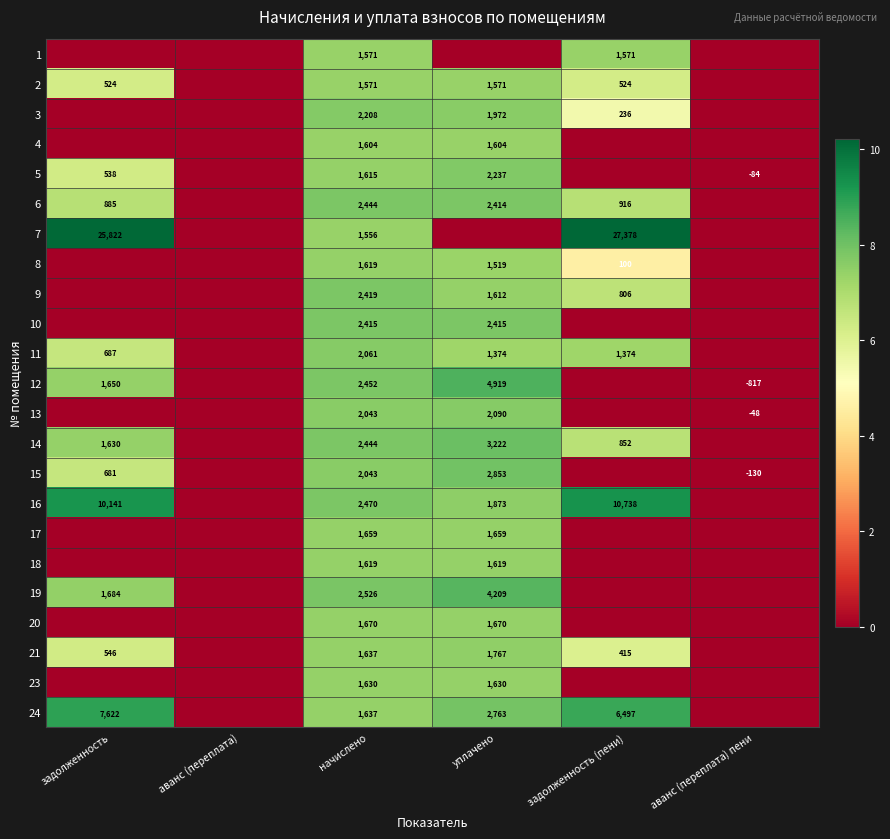

The 11 series shows 687 at задолженность. True or false?

True